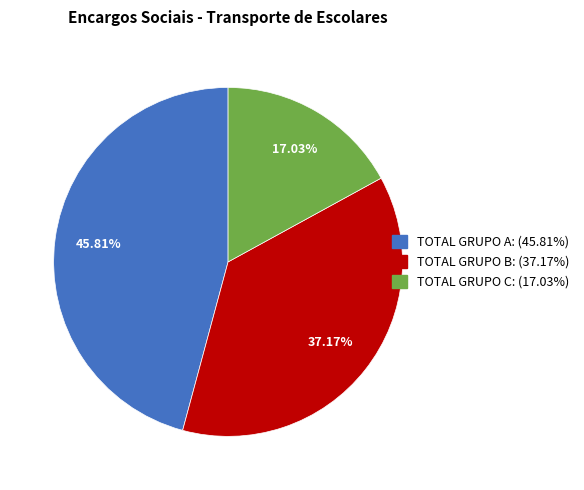

To the nearest percent, what is the average slice percentage?

33%